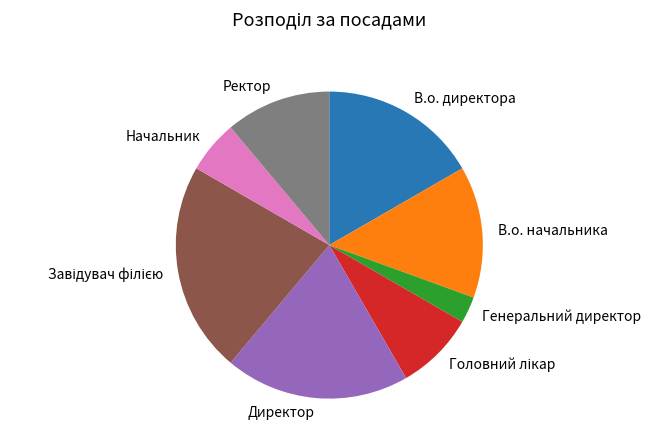

Do В.о. директора and Ректор together represent more than half of the pie?

No